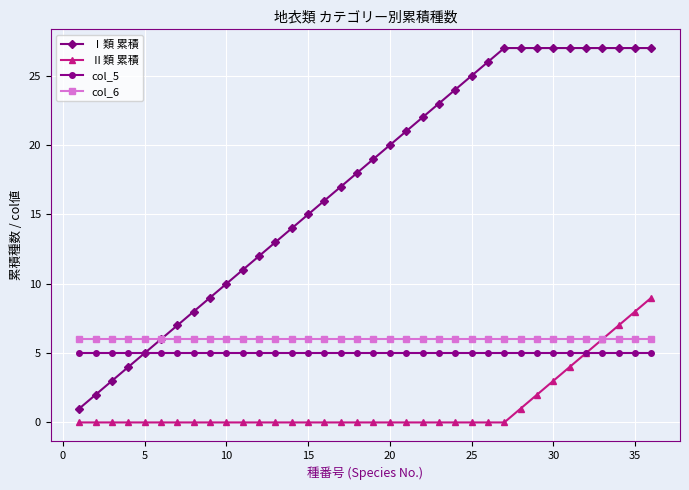

Which series has the largest total across all categories?

Ⅰ類 累積